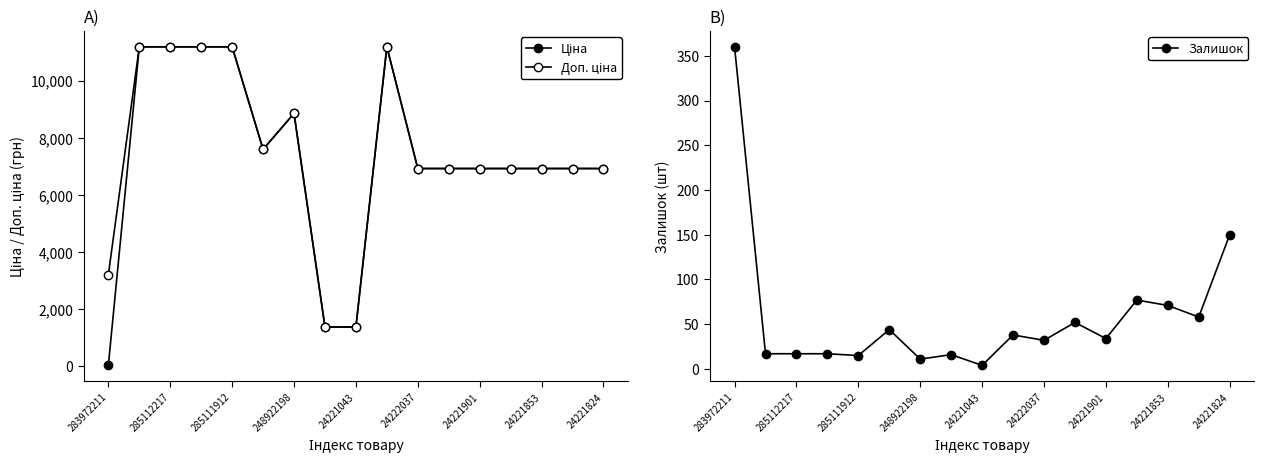

Is it true that Залишок equals 150 at 24221824?

True